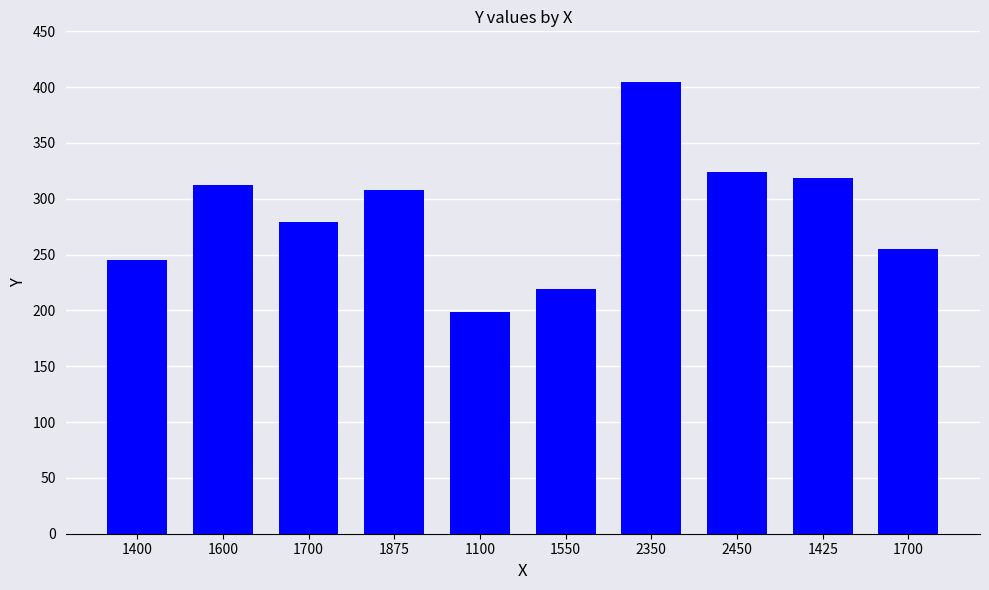

Are the bars horizontal?

No